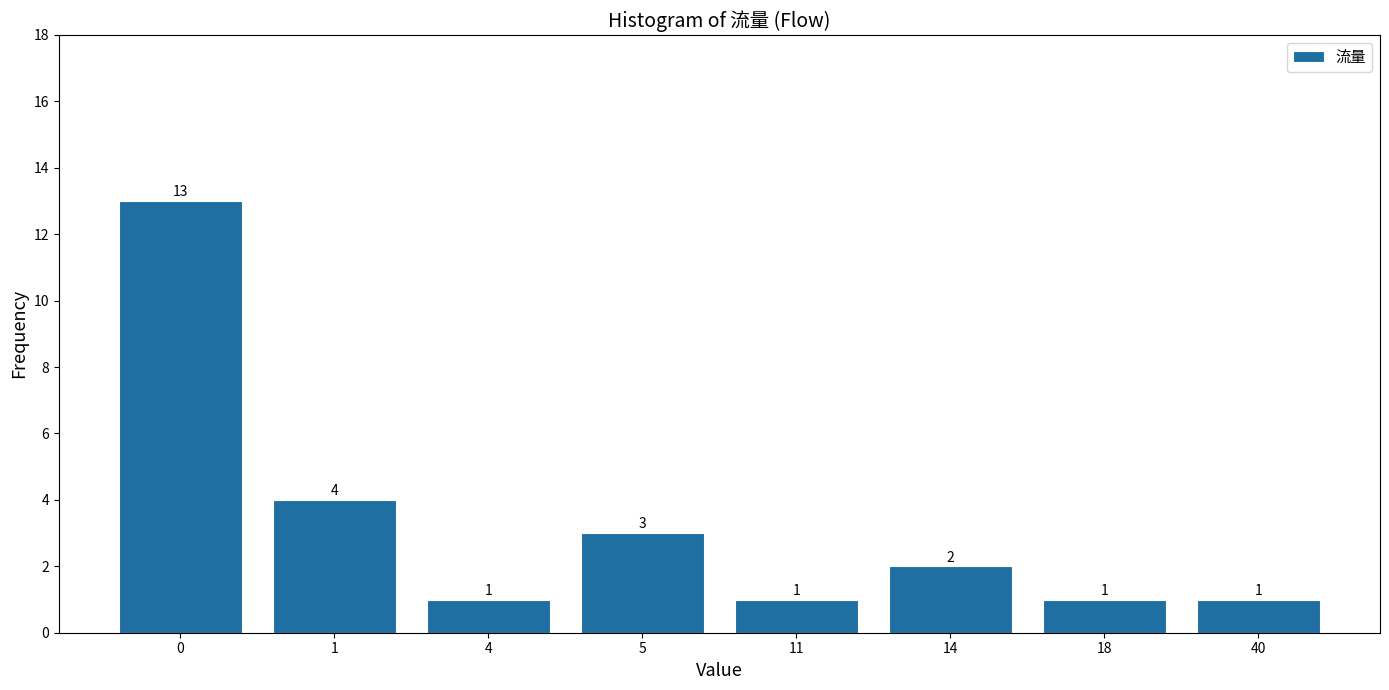

Reading left to right, transcribe all the data shown in this chart.

0=13	1=4	4=1	5=3	11=1	14=2	18=1	40=1